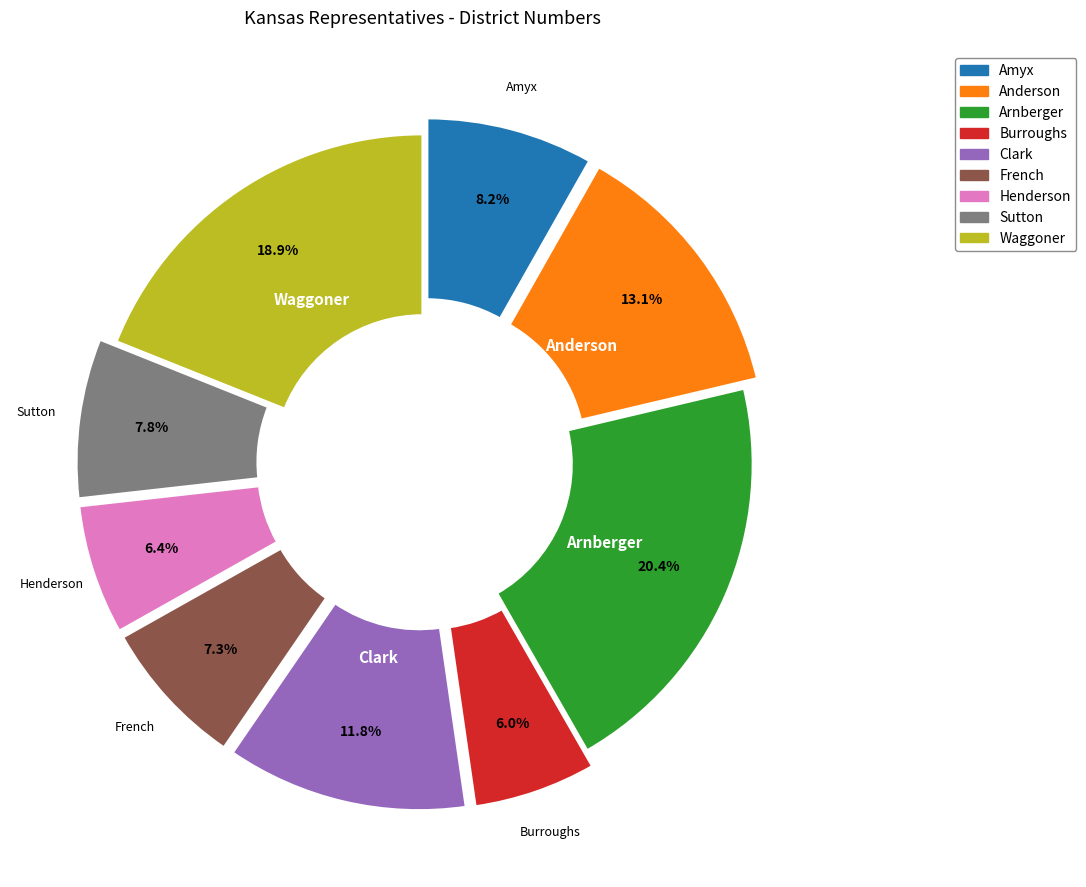

To the nearest percent, what is the average slice percentage?

11%